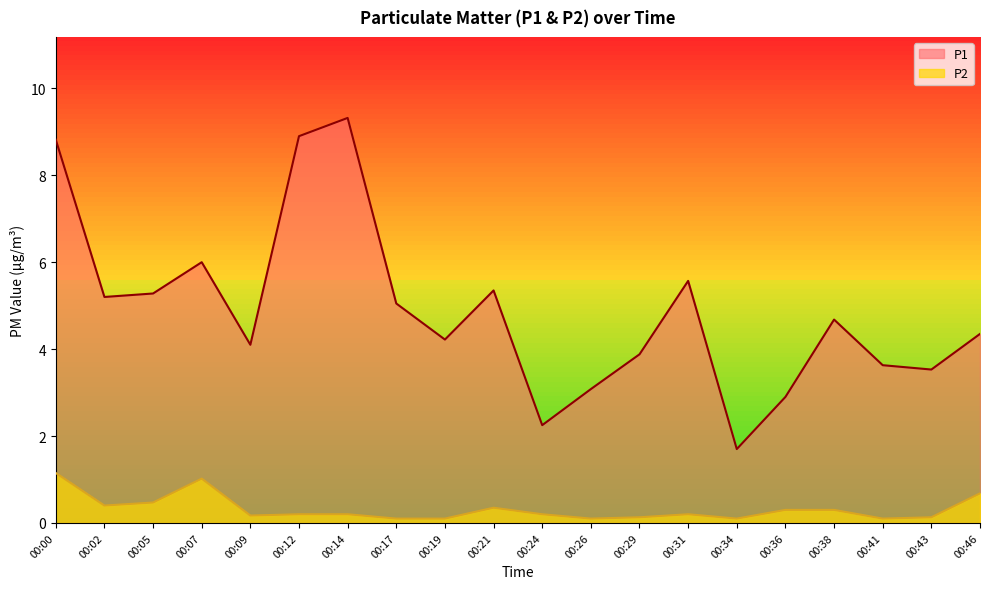

The P2 series shows 0.5 at 00:05. True or false?

True